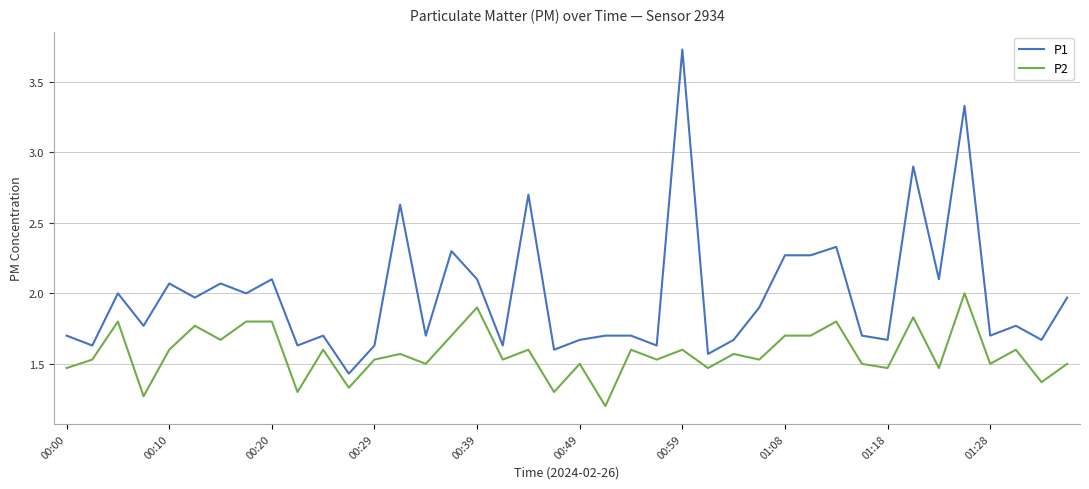

List the series in order of their peak value, lowest first.

P2, P1